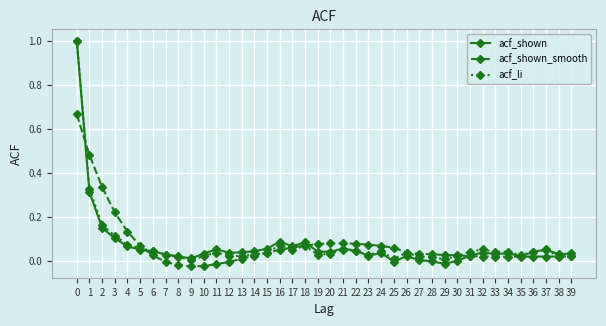

Is the value of acf_shown at 3 greater than the value of acf_shown_smooth at 34?

Yes